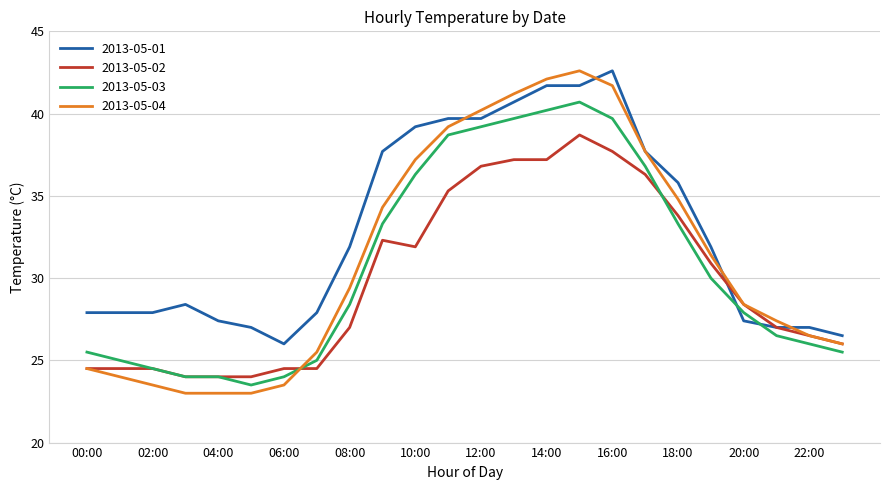

Reading left to right, what are all the values shown in this chart?

2013-05-01: 27.9	27.9	27.9	28.4	27.4	27.0	26.0	27.9	31.9	37.7	39.2	39.7	39.7	40.7	41.7	41.7	42.6	37.7	35.8	31.9	27.4	27.0	27.0	26.5
2013-05-02: 24.5	24.5	24.5	24.0	24.0	24.0	24.5	24.5	27.0	32.3	31.9	35.3	36.8	37.2	37.2	38.7	37.7	36.3	33.8	30.9	28.4	27.0	26.5	26.0
2013-05-03: 25.5	25.0	24.5	24.0	24.0	23.5	24.0	25.0	28.4	33.3	36.3	38.7	39.2	39.7	40.2	40.7	39.7	36.8	33.3	30.0	27.9	26.5	26.0	25.5
2013-05-04: 24.5	24.0	23.5	23.0	23.0	23.0	23.5	25.5	29.4	34.3	37.2	39.2	40.2	41.2	42.1	42.6	41.7	37.7	34.8	31.4	28.4	27.4	26.5	26.0